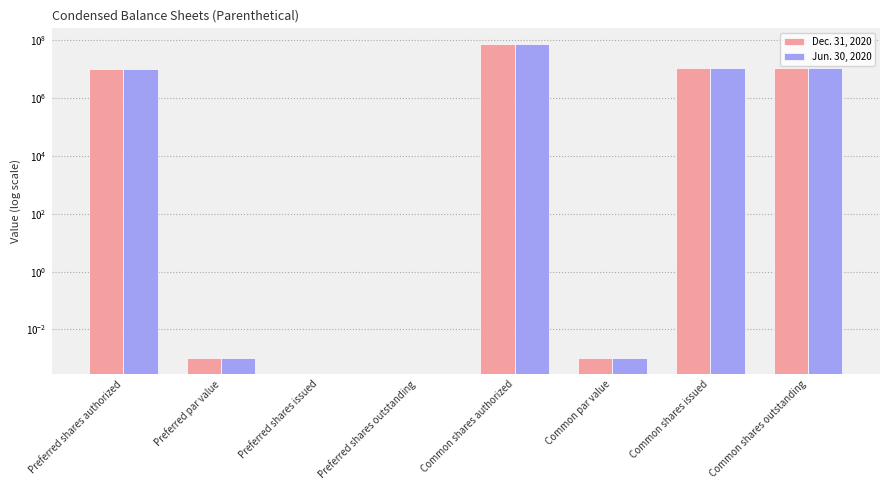

Which series has the largest range (max minus min)?

Dec. 31, 2020